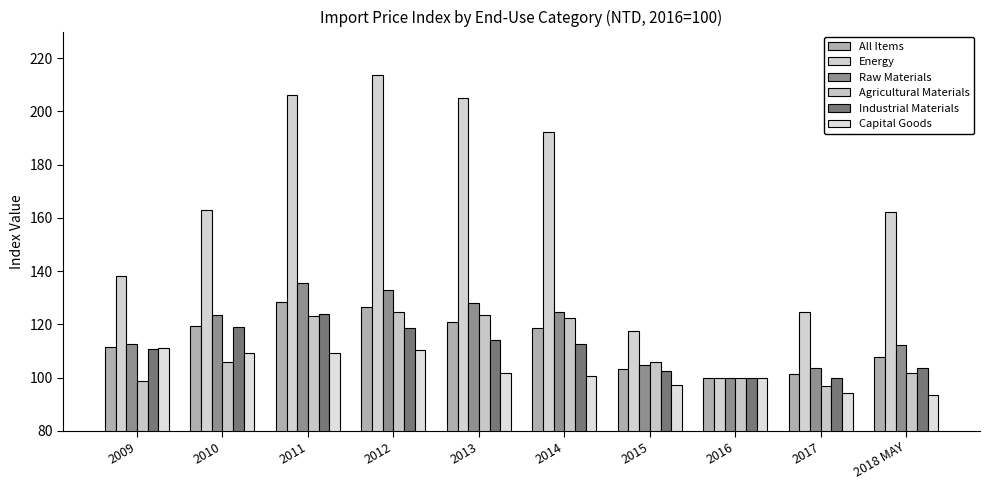

What is the average value of the Industrial Materials series?

110.5